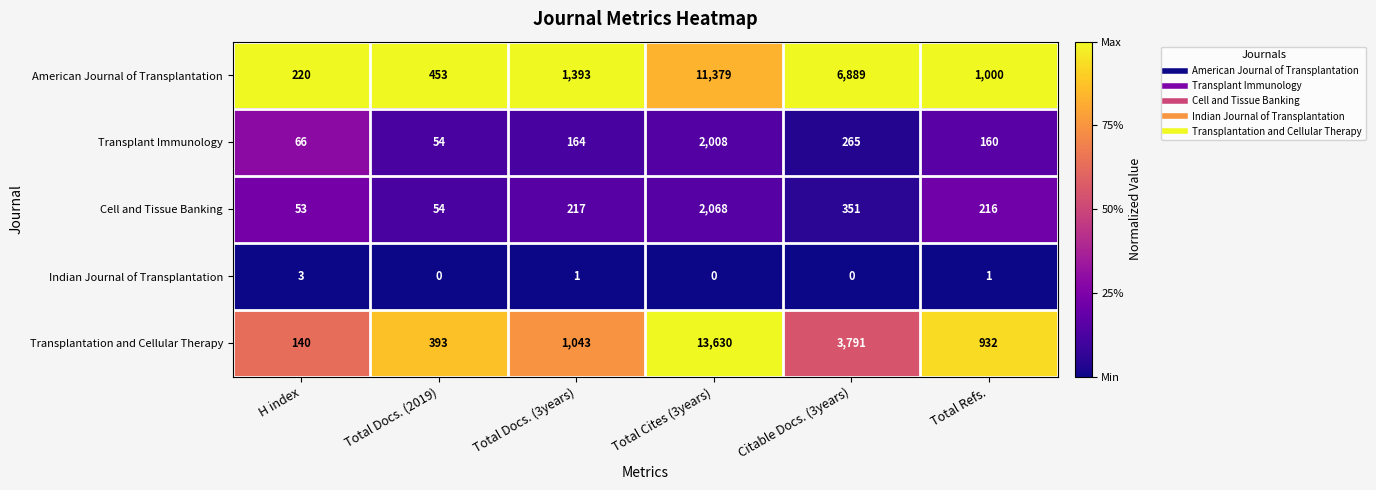

What is the difference between the highest and lowest values at Total Docs. (2019)?

453